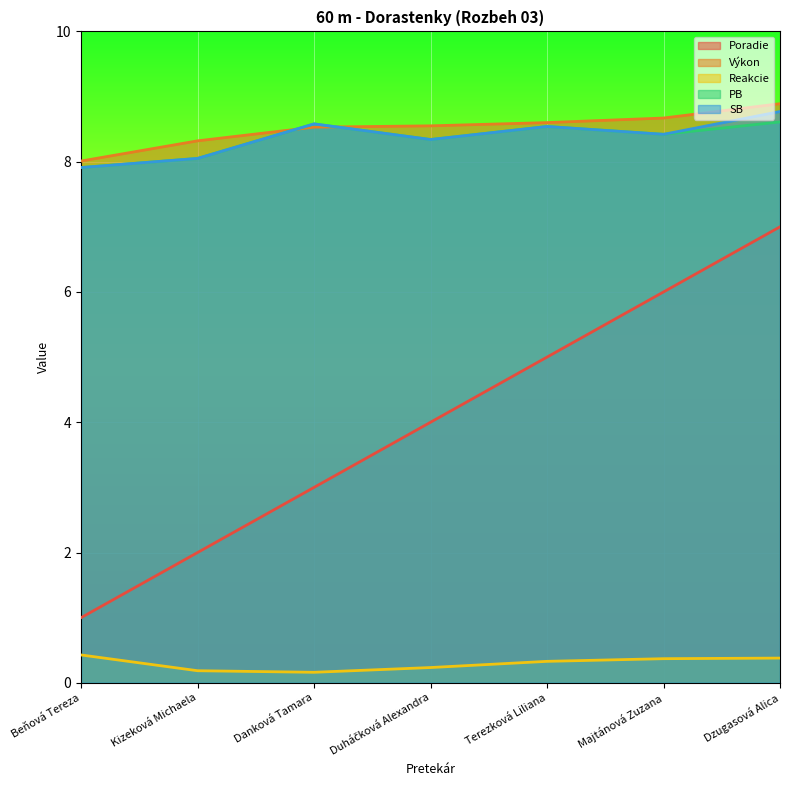

Reading left to right, what are all the values shown in this chart?

Poradie: 1.0	2.0	3.0	4.0	5.0	6.0	7.0
Výkon: 8.0	8.3	8.5	8.6	8.6	8.7	8.9
Reakcie: 0.4	0.2	0.2	0.2	0.3	0.4	0.4
PB: 7.9	8.1	8.6	8.3	8.5	8.4	8.6
SB: 7.9	8.1	8.6	8.3	8.5	8.4	8.8